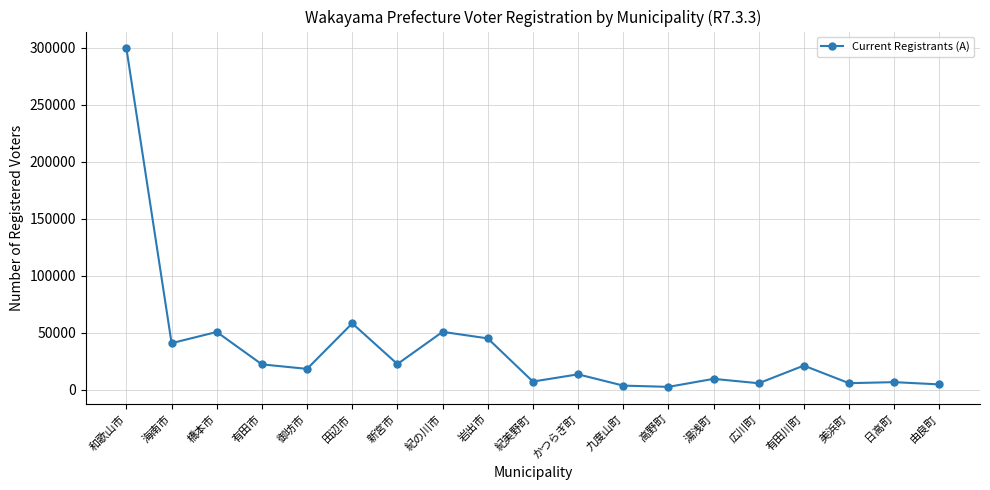

At which category does the data reach its first local valley?

海南市